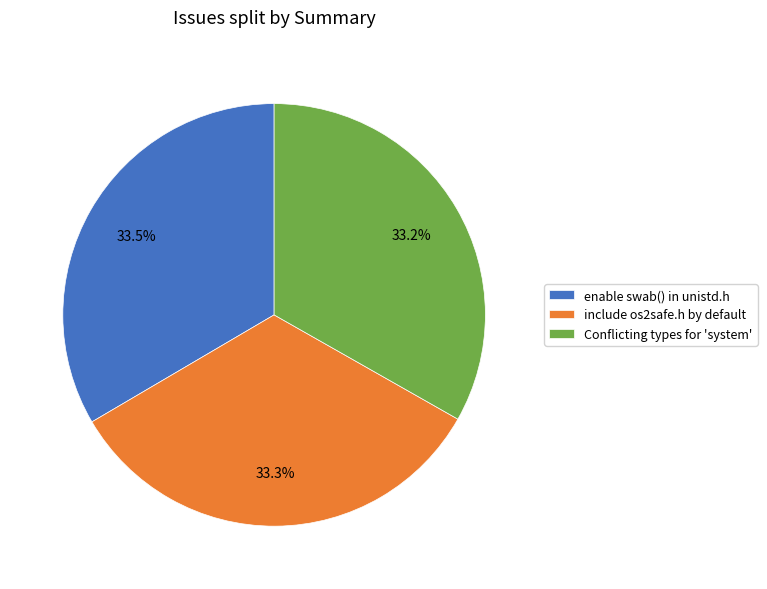

Approximately how many times larger is the value at include os2safe.h by default compared to Conflicting types for 'system'?

1.0